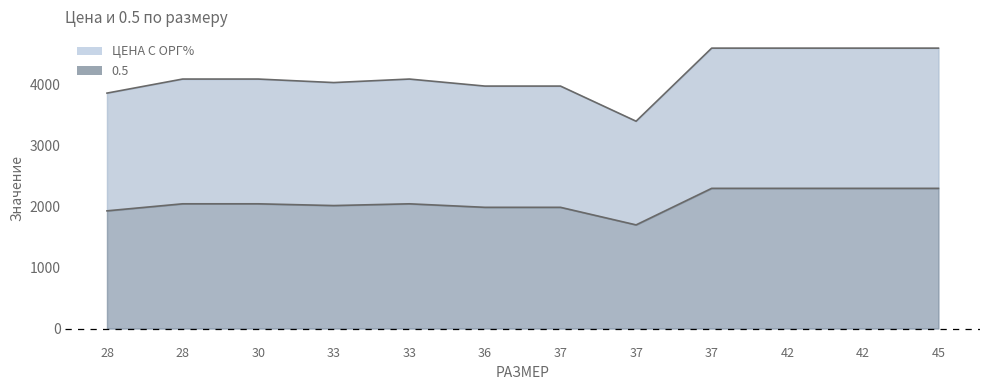

How many lines are shown in the chart?

2